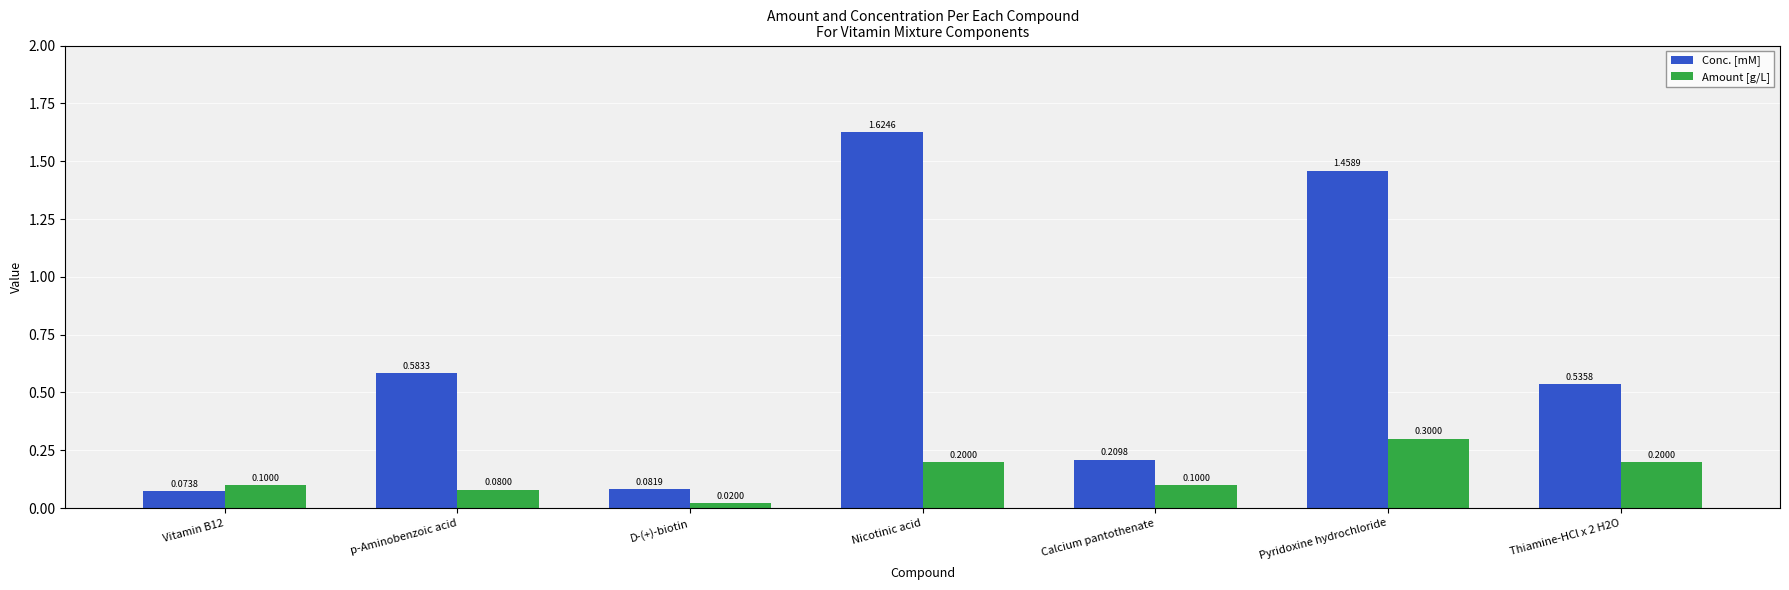

List the series in order of their peak value, lowest first.

Amount [g/L], Conc. [mM]